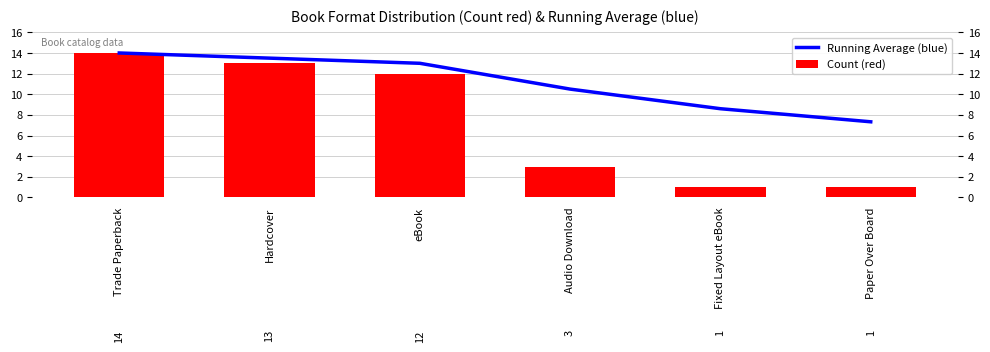

List the series in order of their overall mean, highest first.

Running Average (blue), Count (red)